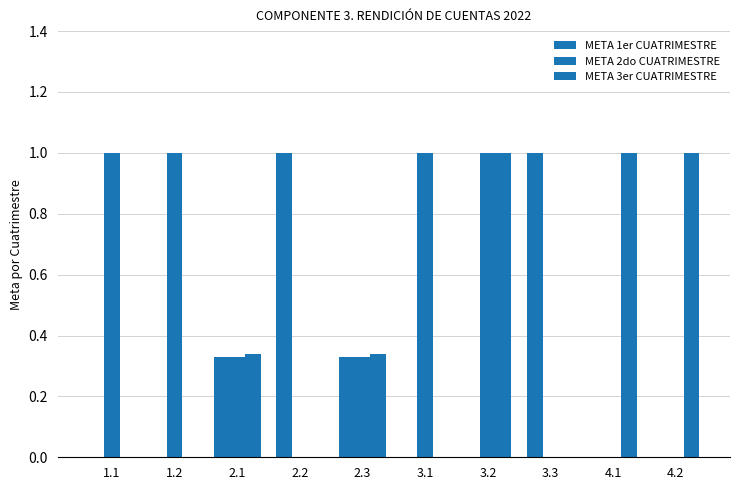

At which category is the sum across all series the highest?

3.2